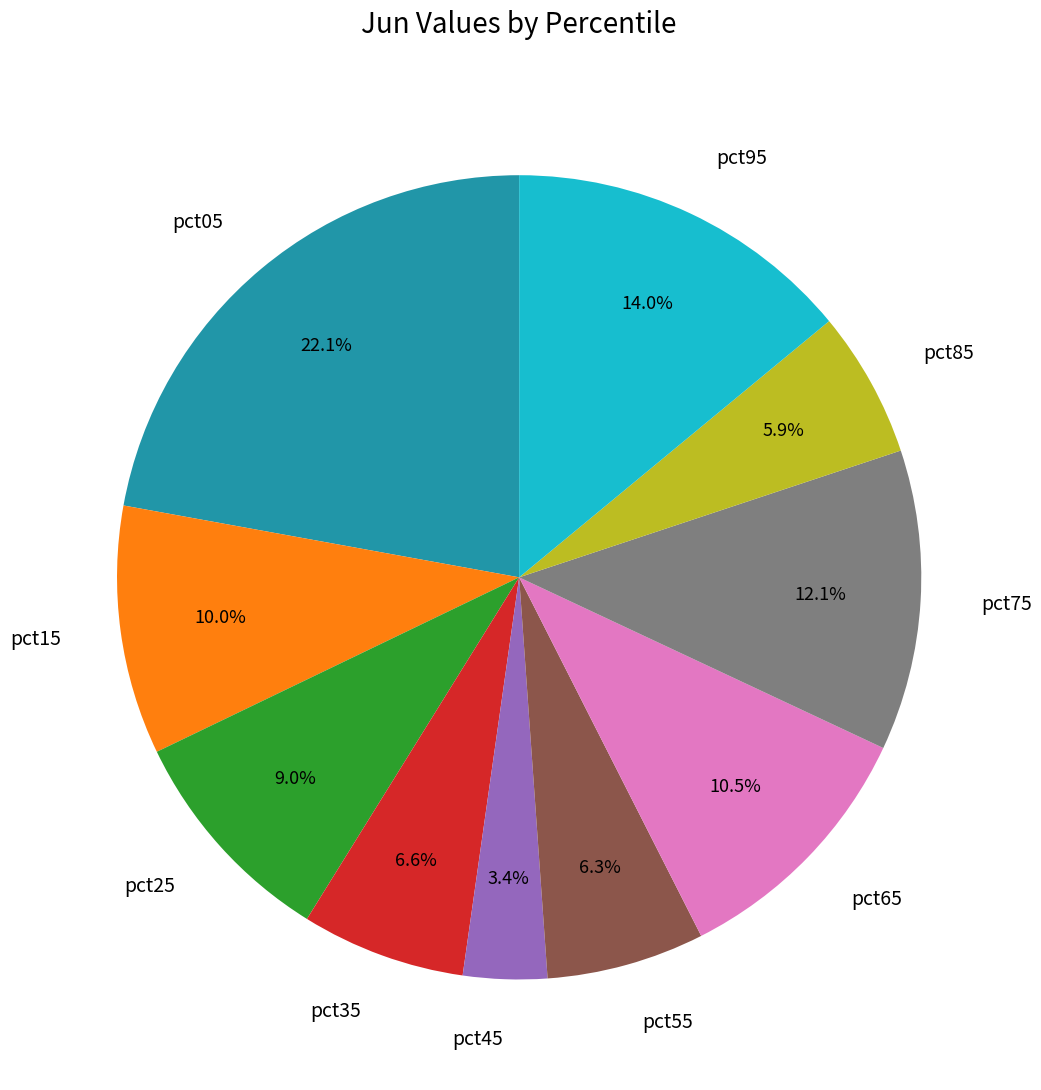

The pct05 slice represents 13% of the pie. True or false?

False